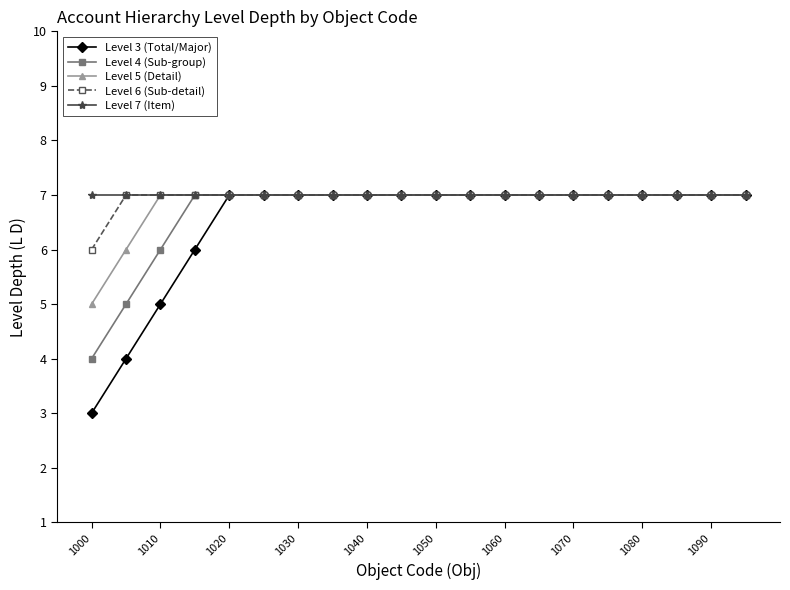

What is the smallest value displayed?

3